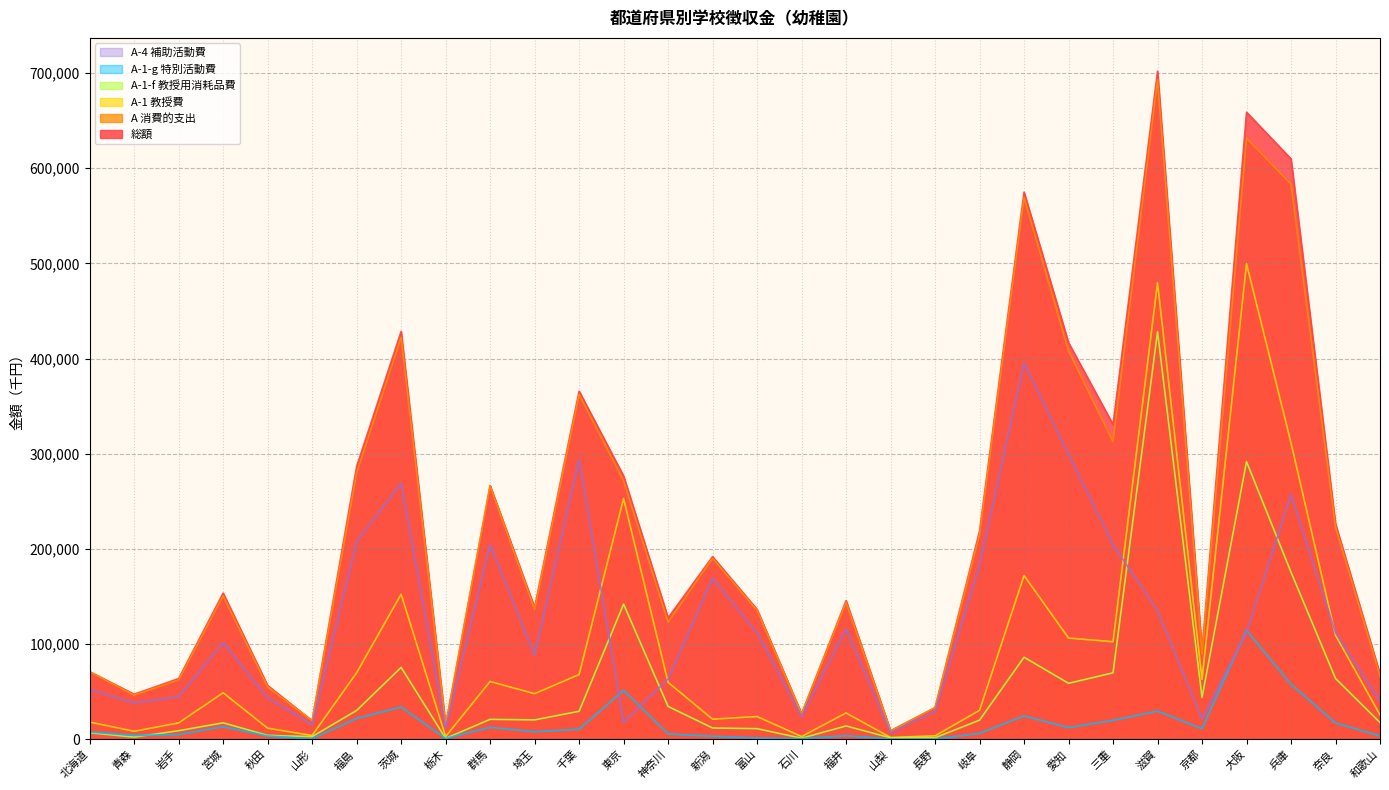

What is the sum of the 総額 values at 京都 and 東京?

369672